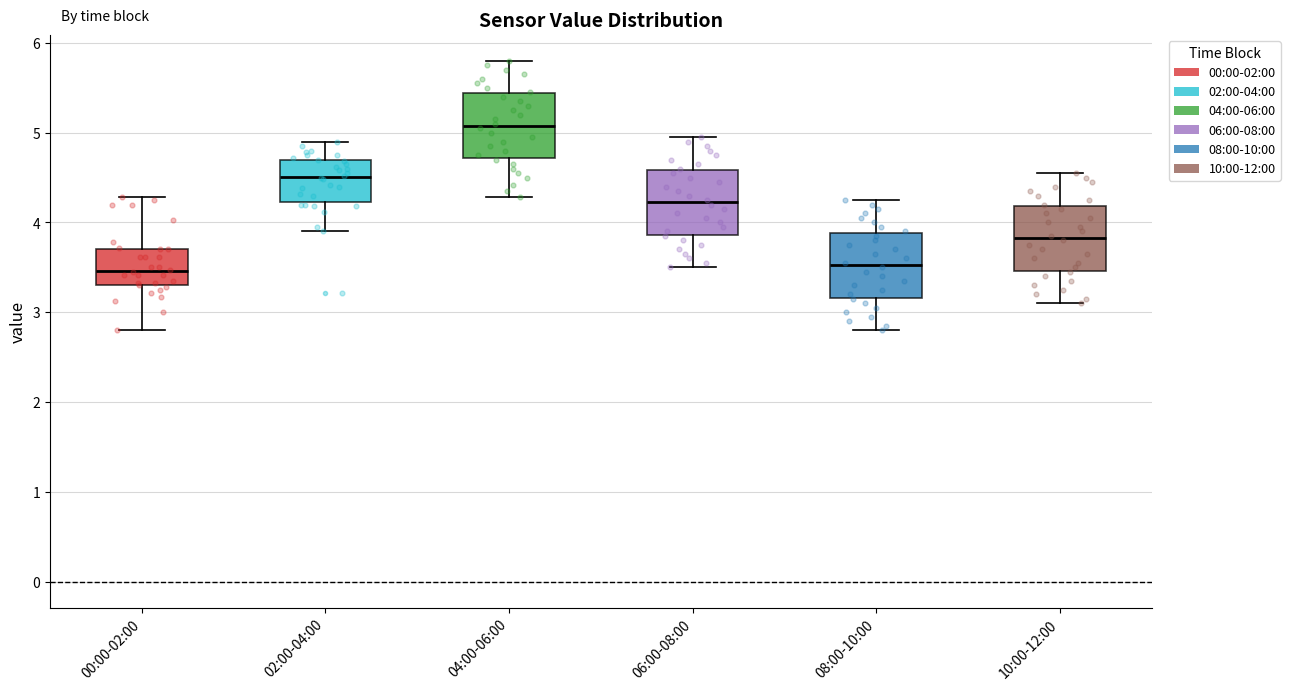

Where does the upper whisker of the box for 02:00-04:00 end on the y-axis? The values are not printed on the chart, so give them approximately, as read against the axis.

4.9